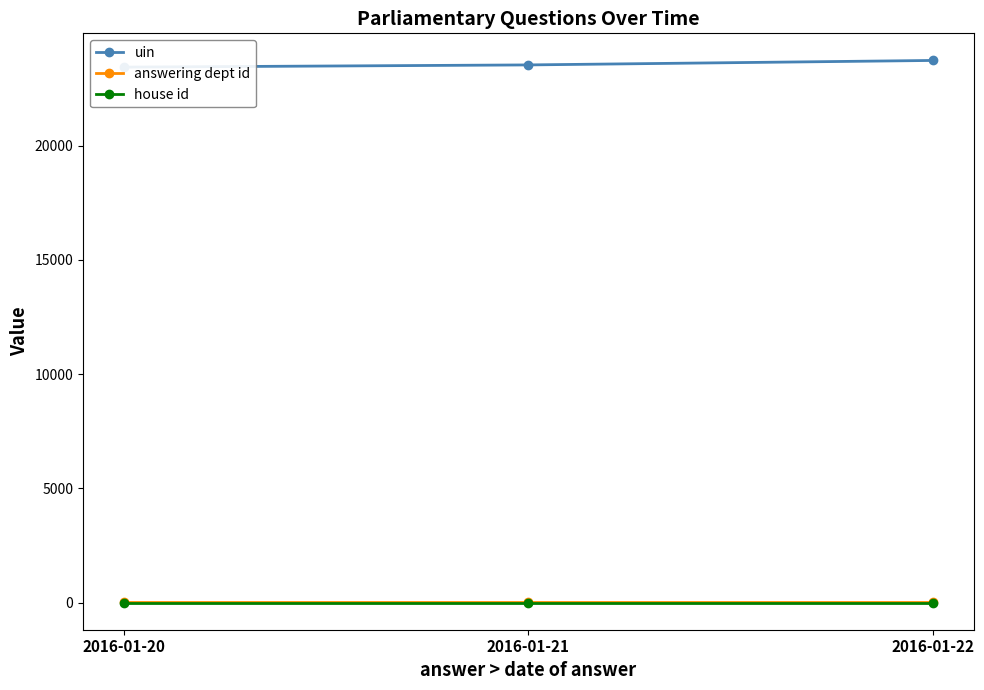

True or false: uin has a value of 16051 at 2016-01-21.

False